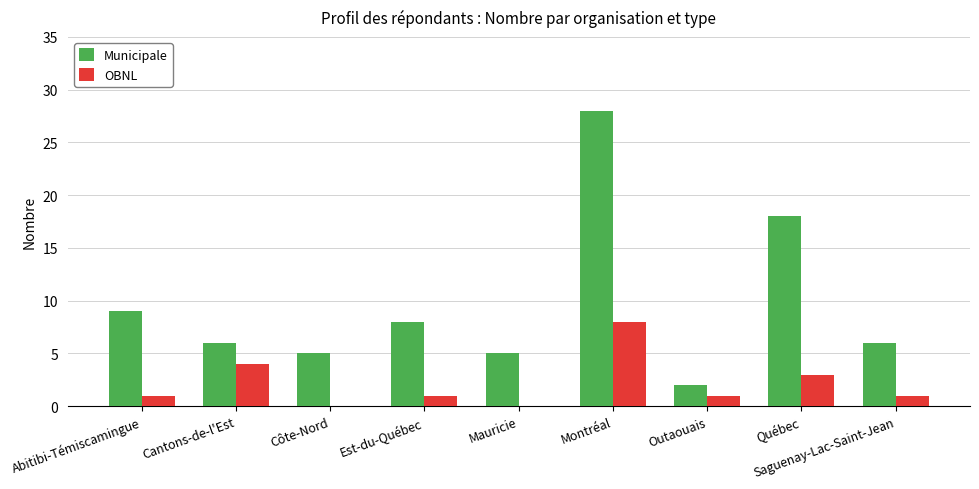

Which series has the widest spread of values?

Municipale